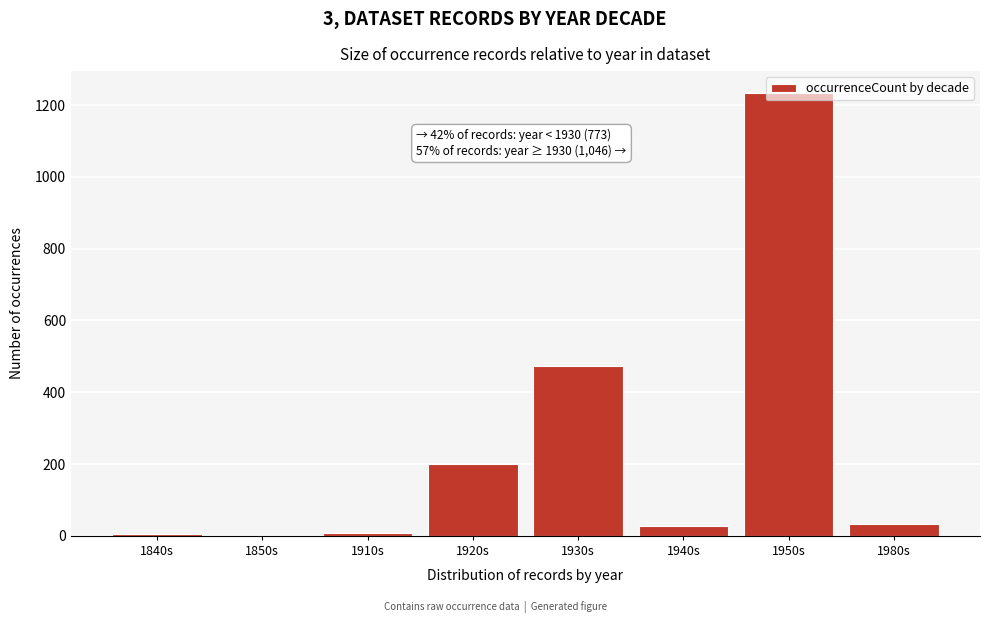

At which label is the value closest to 617?

1930s